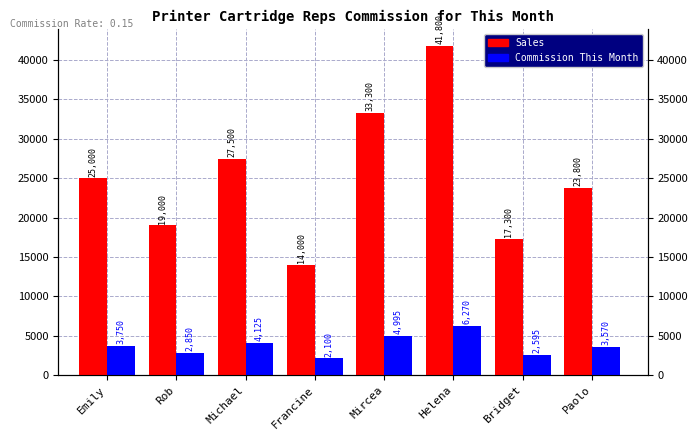

How many bars are there in total?

16